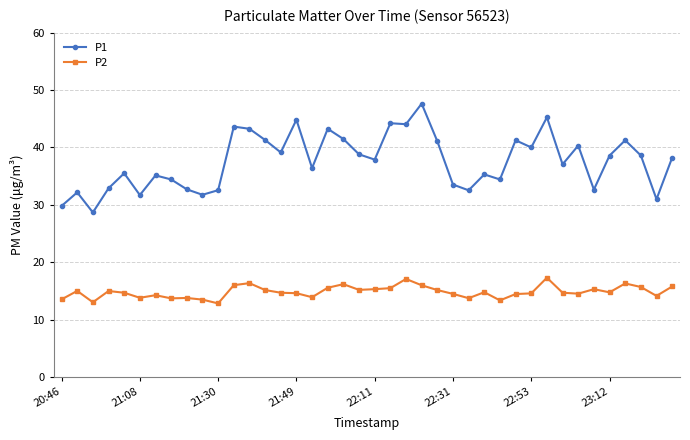

Is this an area chart (filled region under the line)?

No